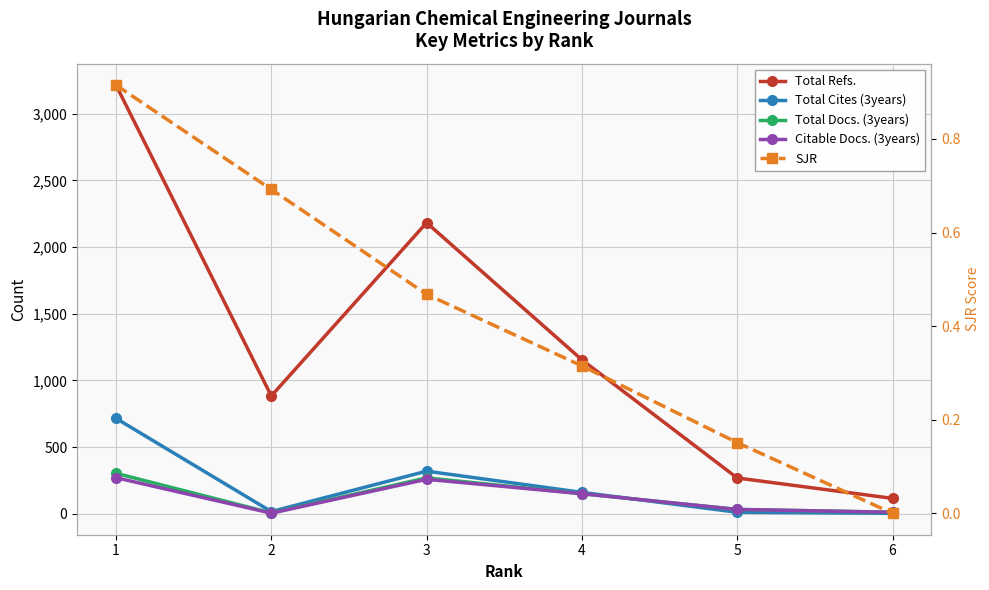

The value of Citable Docs. (3years) at 3 is 259.0. True or false?

True